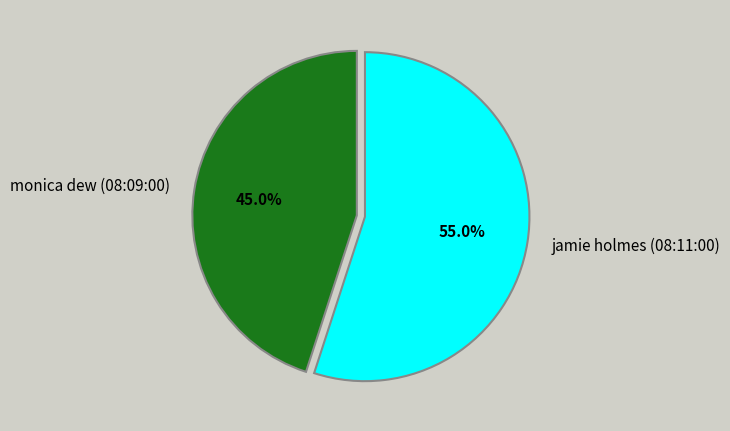

How many slices are in this pie chart?

2